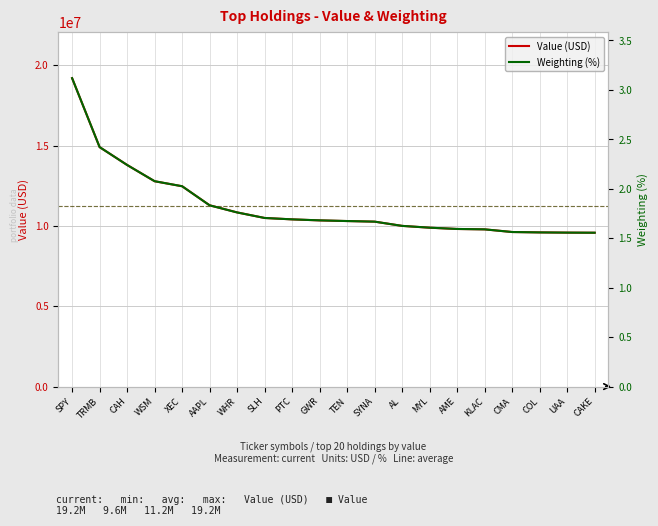

Between AME and UAA, which is larger?

AME